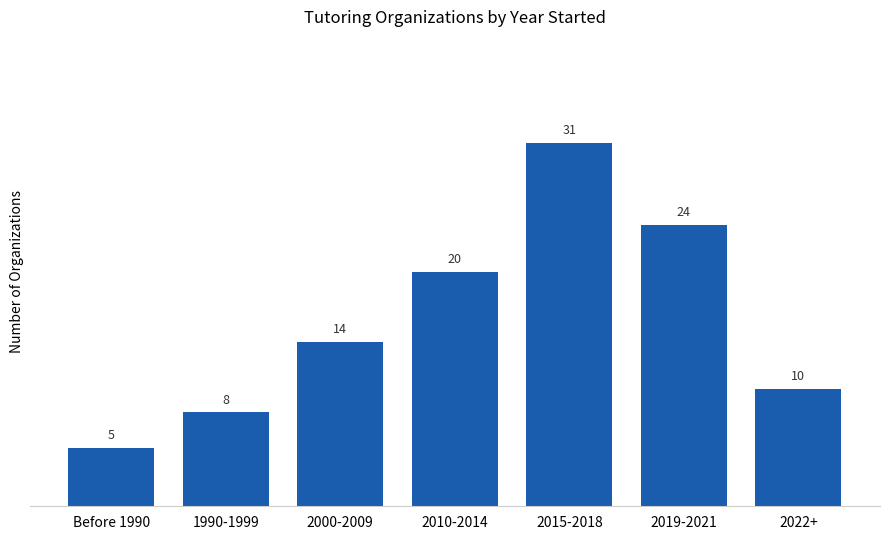

What is the average value?

16